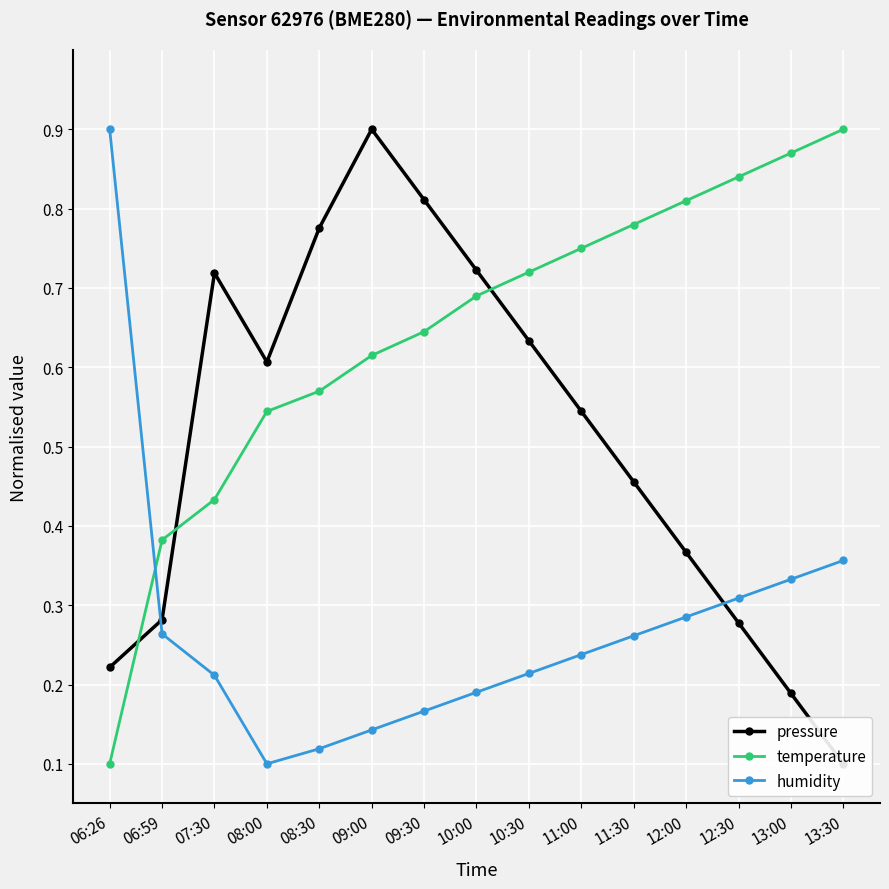

Reading right to left, transcribe all the data shown in this chart.

pressure: 0.1	0.2	0.3	0.4	0.5	0.5	0.6	0.7	0.8	0.9	0.8	0.6	0.7	0.3	0.2
temperature: 0.9	0.9	0.8	0.8	0.8	0.7	0.7	0.7	0.6	0.6	0.6	0.5	0.4	0.4	0.1
humidity: 0.4	0.3	0.3	0.3	0.3	0.2	0.2	0.2	0.2	0.1	0.1	0.1	0.2	0.3	0.9